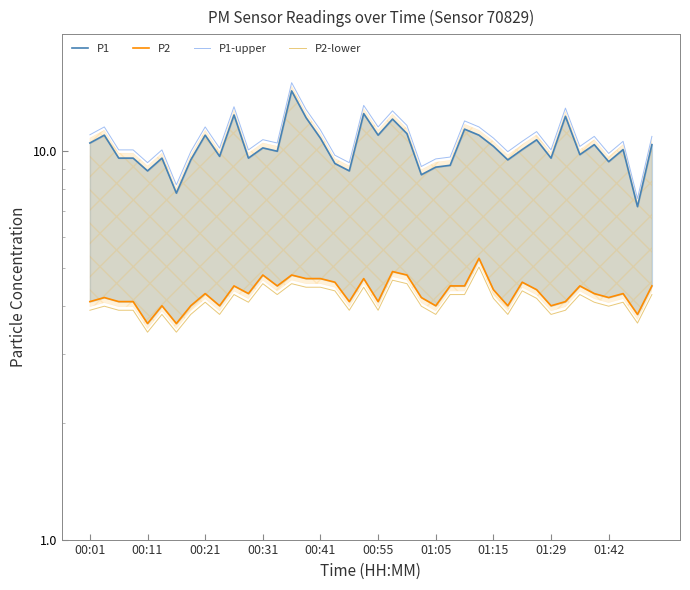

At how many categories does at least one series exceed 5?

40